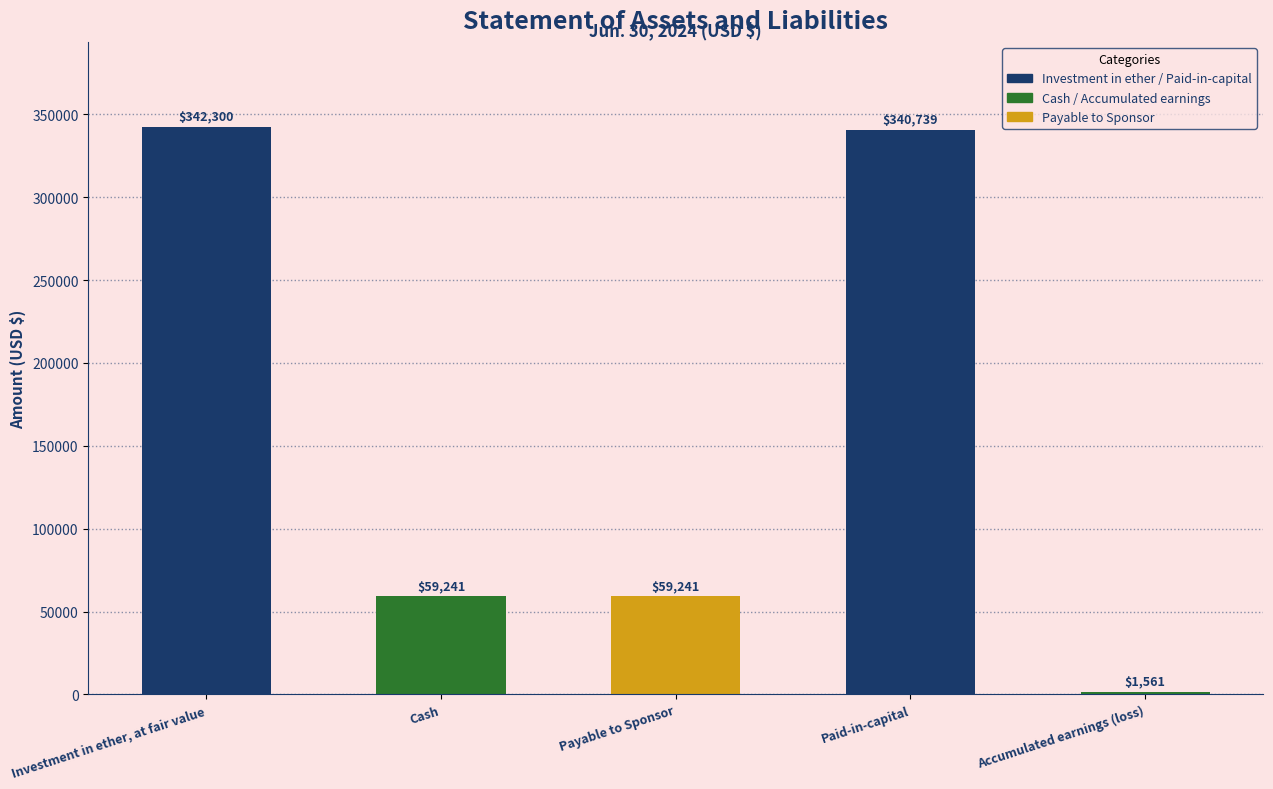

Count the number of categories in the chart.

5